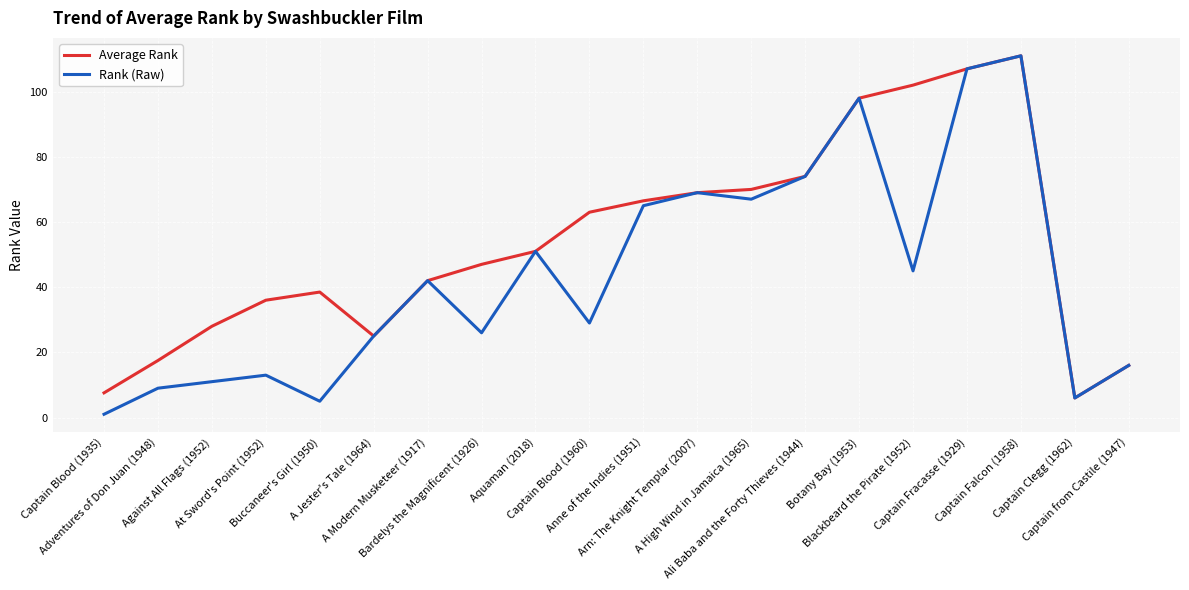

At which category is the sum across all series the highest?

Captain Falcon (1958)